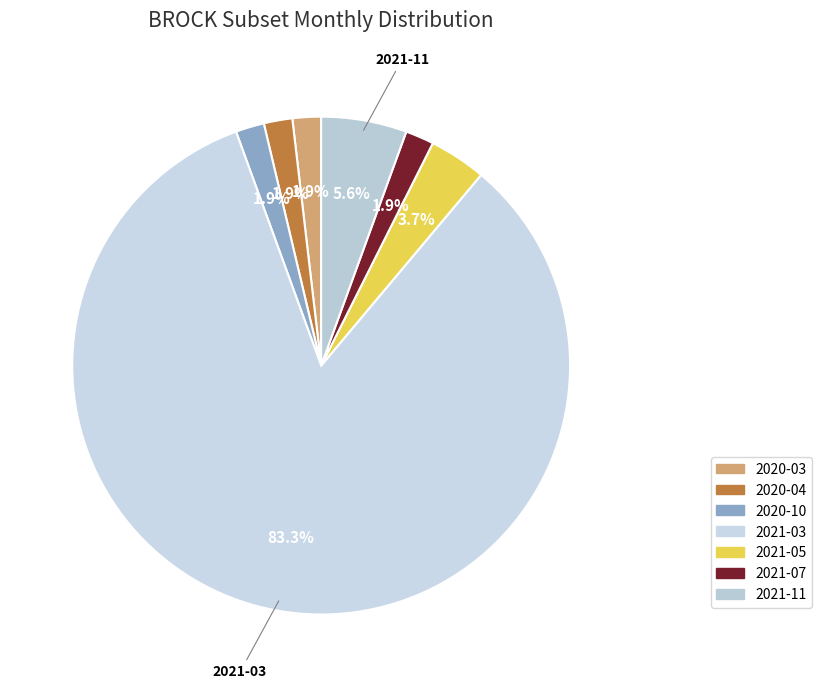

What is the majority slice?

2021-03